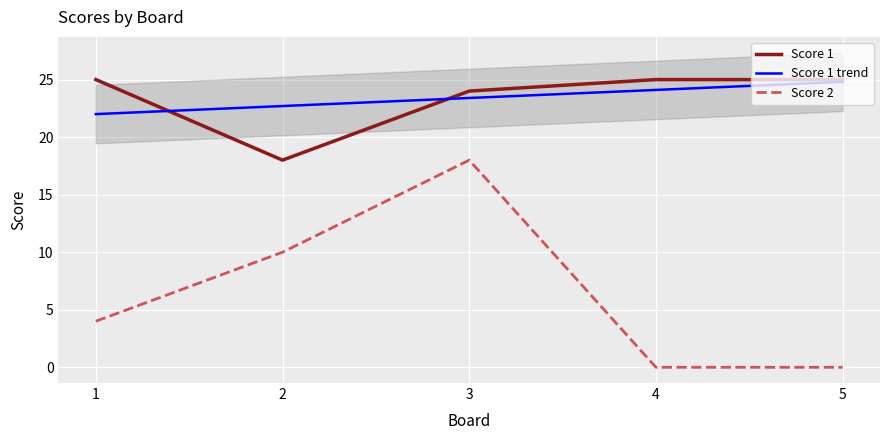

What is the value of the Score 2 point at the 2nd from the left?

10.0